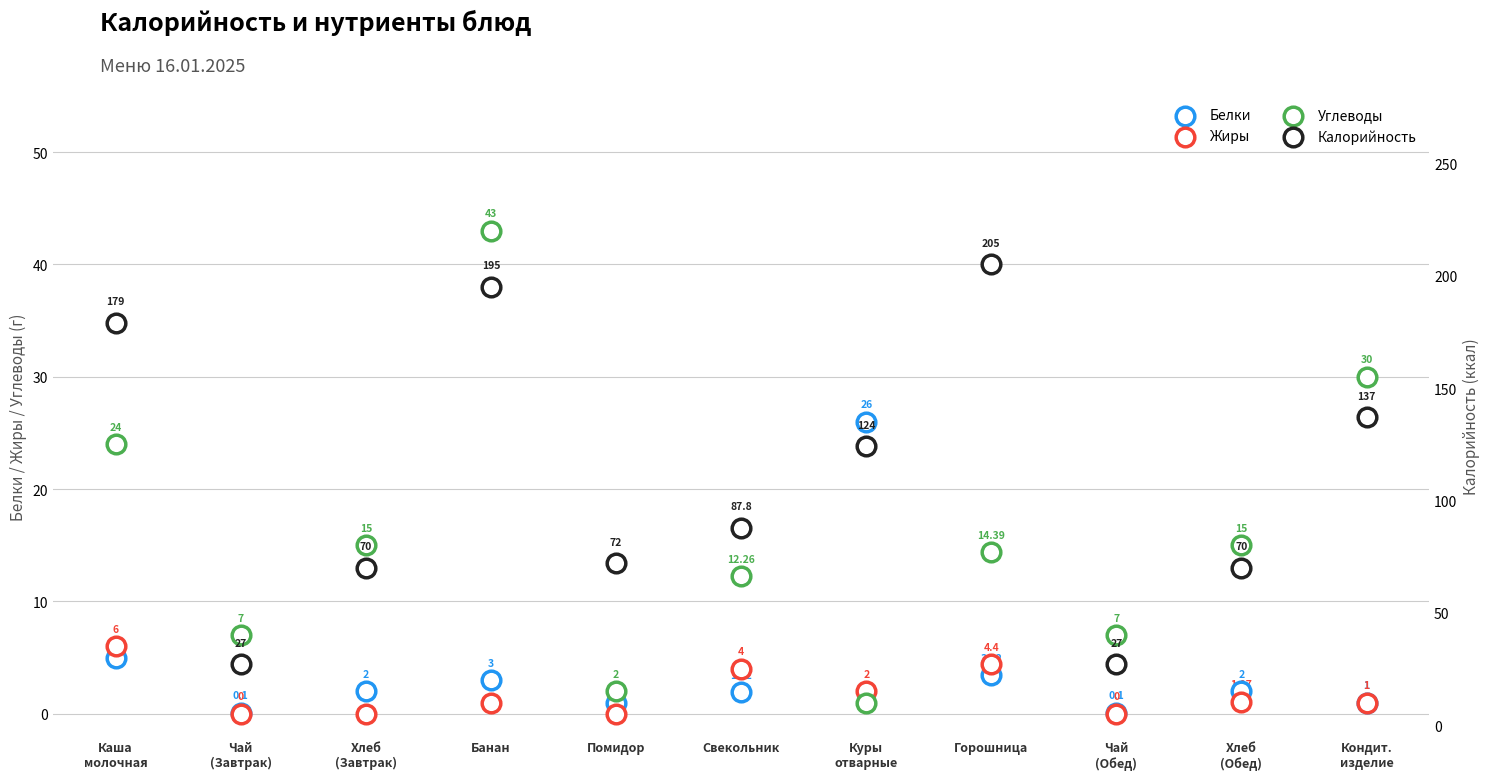

Which series reaches the maximum Y coordinate?

Калорийность